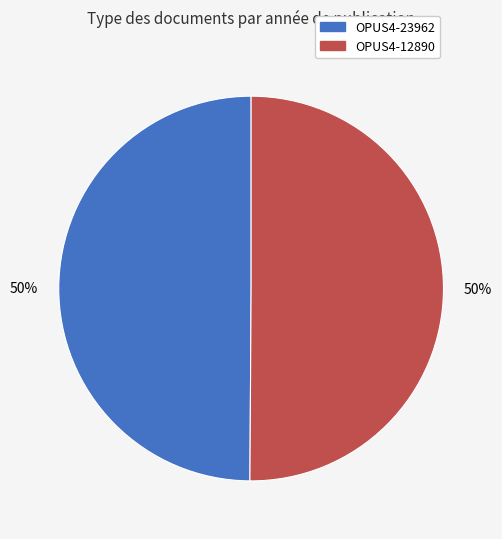

Count the number of slices in the pie.

2